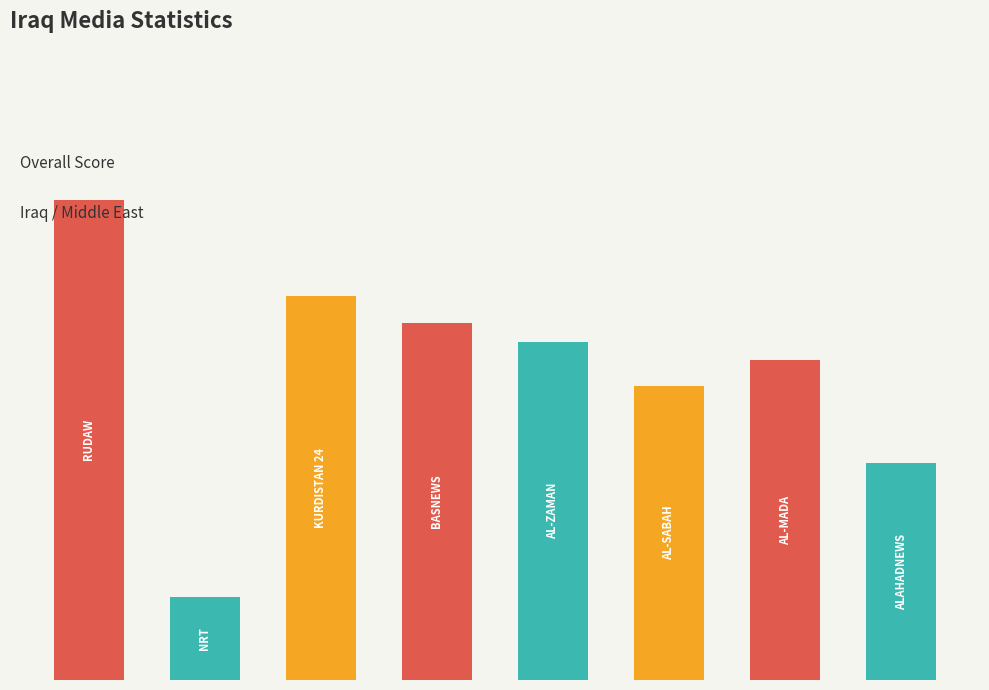

Are the bars horizontal?

No